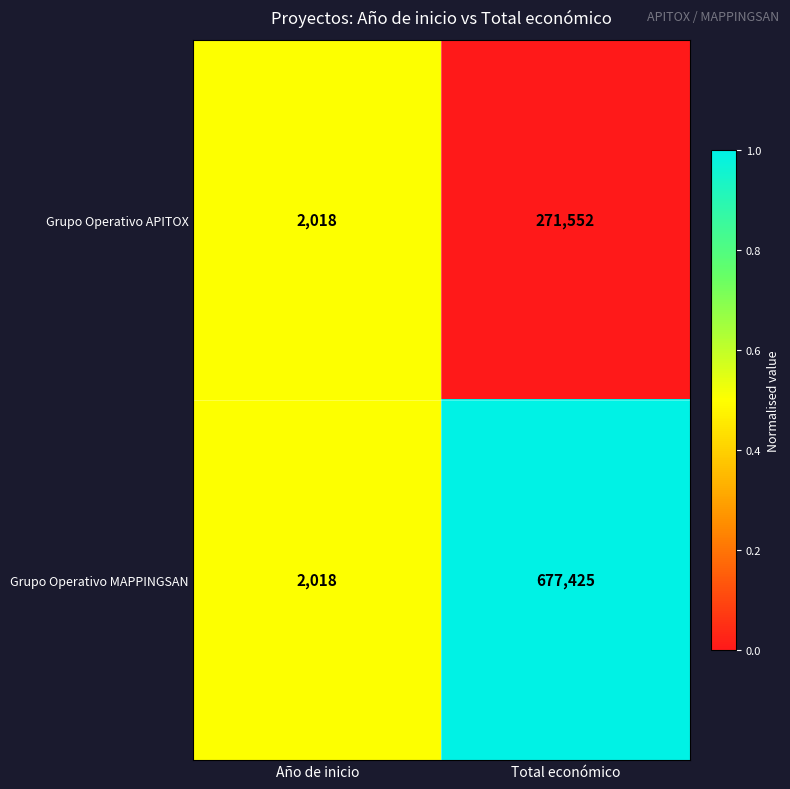

Which series has the widest spread of values?

Grupo Operativo MAPPINGSAN